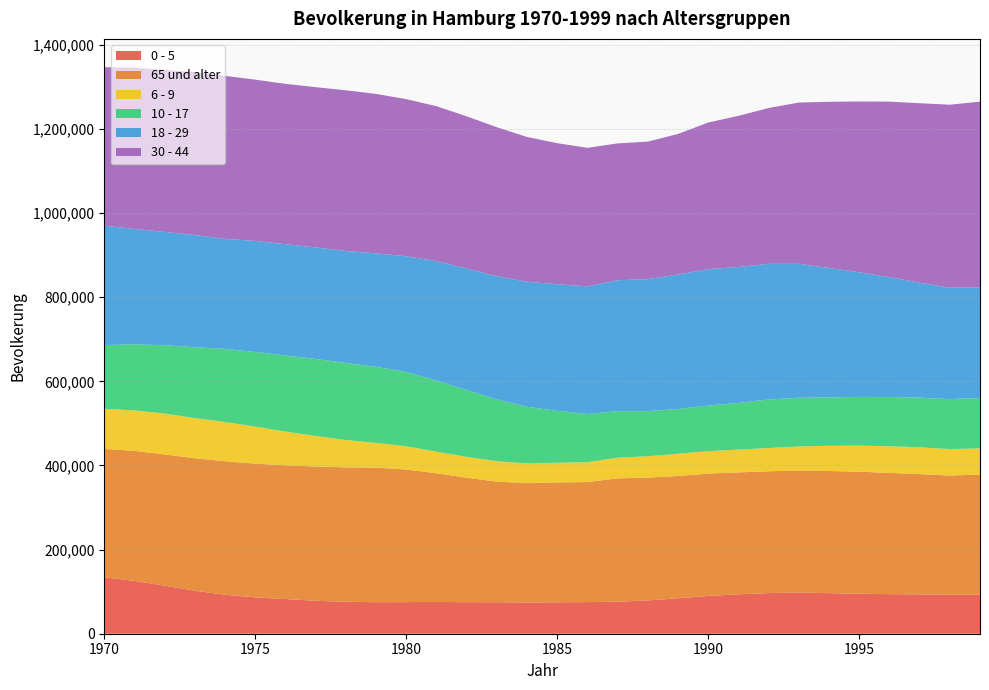

Reading right to left, list all the values displayed in this chart.

0 - 5: 92870	92770	93618	94033	95134	96455	97685	96656	93709	89854	84269	79252	76075	75188	74739	74373	74863	74967	75531	75182	75058	75933	78283	82407	86465	92736	102262	114252	125665	134149
65 und alter: 285729	283361	285860	288341	290255	290454	290344	289514	289946	290788	290835	291923	293391	285349	285056	283662	286883	295923	306138	315337	319660	319650	319203	318093	317961	317542	314833	312089	309158	305346
6 - 9: 62070	62767	63786	63379	61725	59992	57258	55389	54143	53400	52772	50766	49080	47250	46763	46971	48308	49584	51227	55251	59050	64987	72748	80097	88063	93085	95664	97239	96129	95247
10 - 17: 119874	118973	118129	117135	116009	114980	115762	115387	111051	108344	106517	107313	110660	114623	123519	134512	147209	159047	169118	176570	180919	183436	183125	181110	177460	173920	168431	162396	157219	151642
18 - 29: 262541	264827	273368	284837	296520	307721	318481	322512	323301	324398	319684	313850	311340	303519	300918	297349	292889	288744	284042	275170	269684	266126	265204	264493	264128	261519	266850	269385	274253	283795
30 - 44: 442003	435165	426609	417420	405851	395162	383426	370533	359228	348653	334273	327034	325292	329387	335334	344285	354101	362009	368208	373577	379140	382041	380939	381250	383335	387631	387214	385453	383363	376810